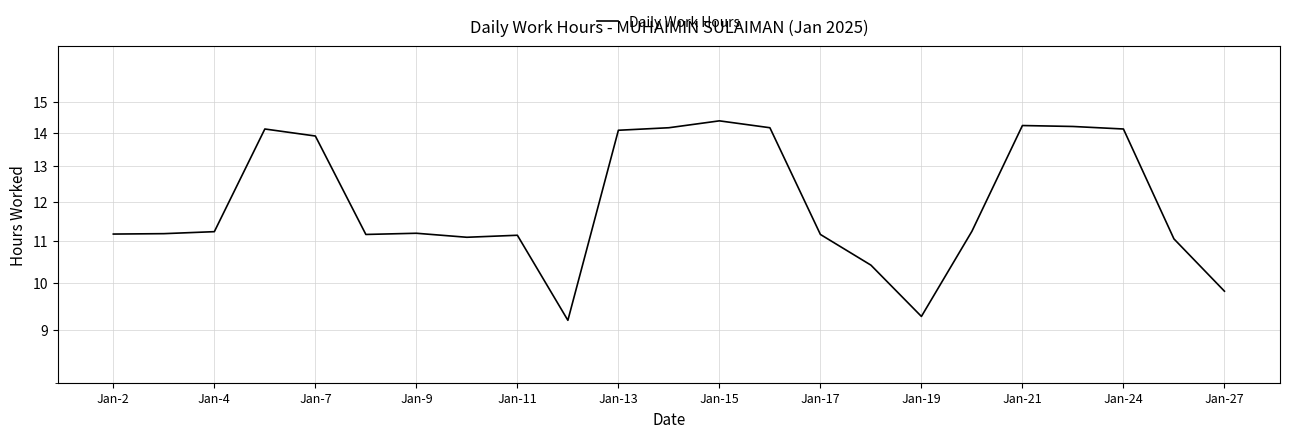

What is the greatest value displayed?

14.4